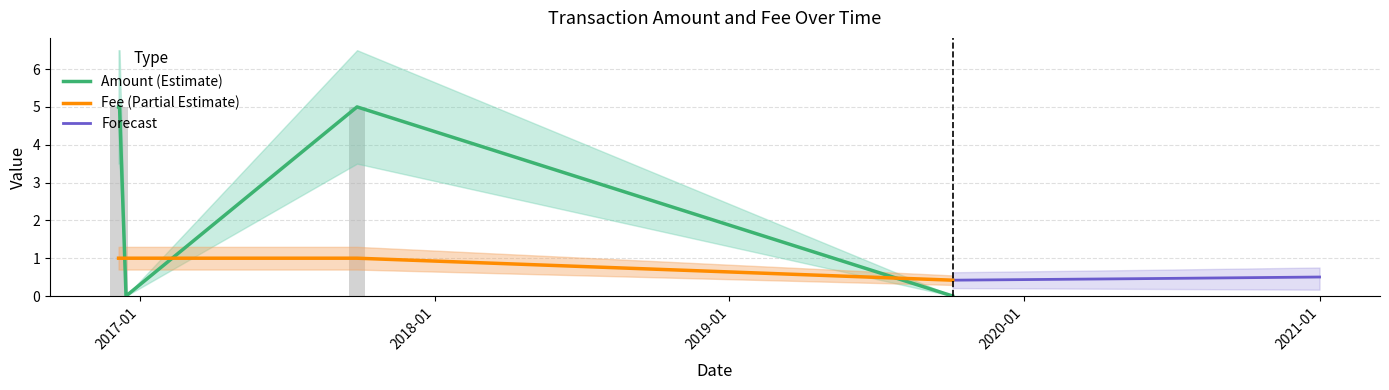

Which series has the widest spread of values?

Amount